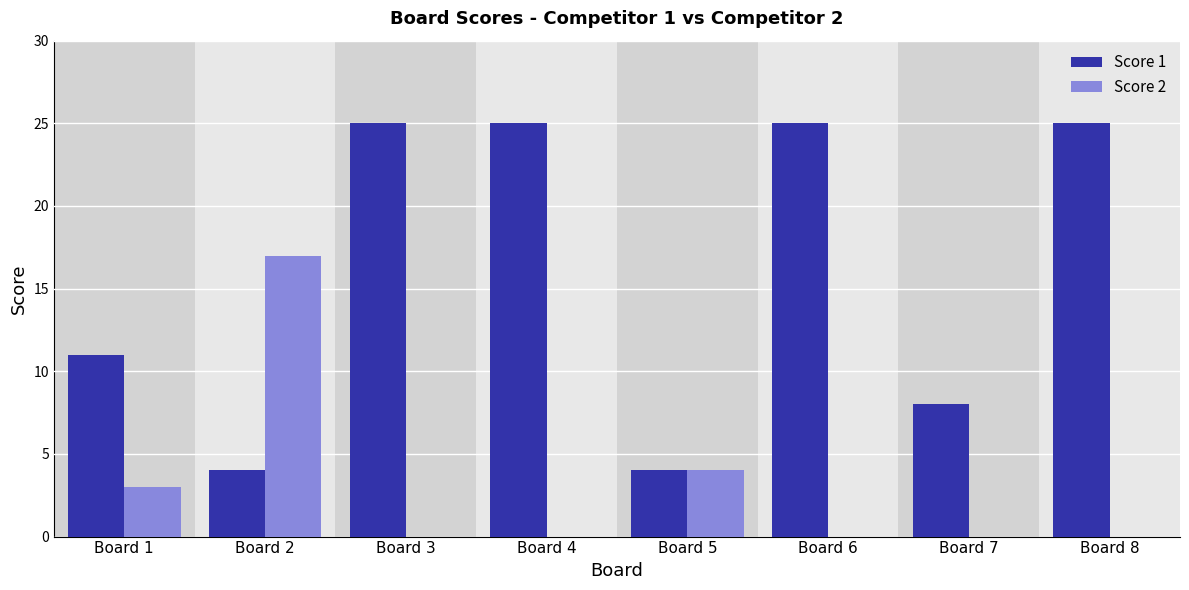

What is the total value across all series at Board 2?

21